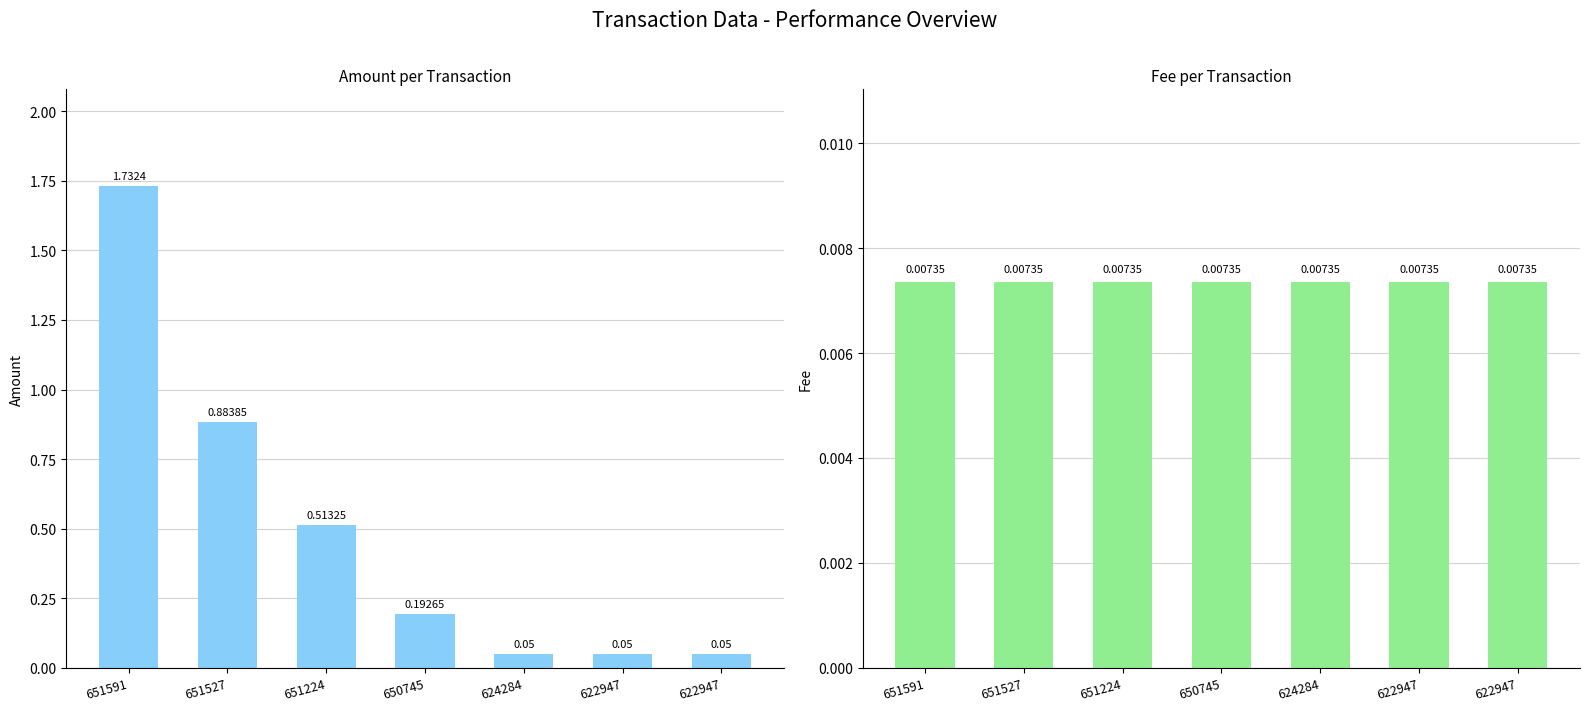

True or false: Amount has a value of 0.0 at 622947.

False